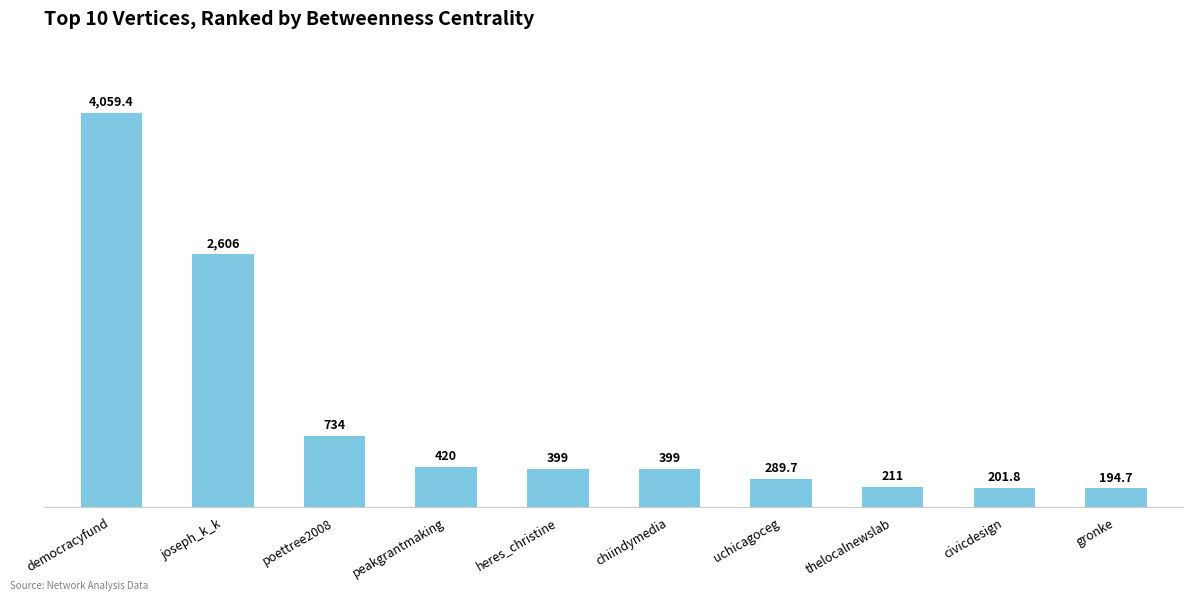

What is the label of the 6th bar from the right?

heres_christine